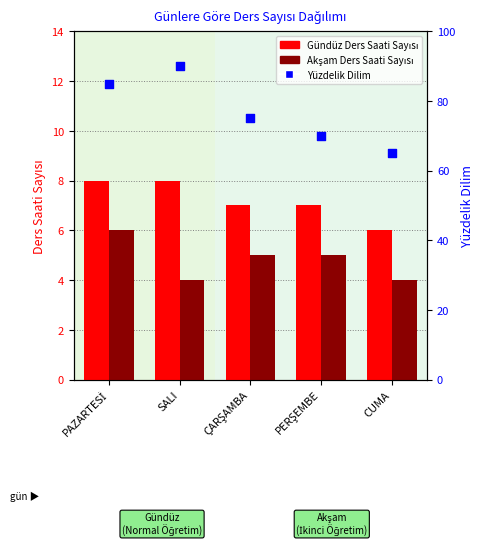

What are all the series names shown in the legend?

Gündüz Ders Saati Sayısı, Akşam Ders Saati Sayısı, Yüzdelik Dilim